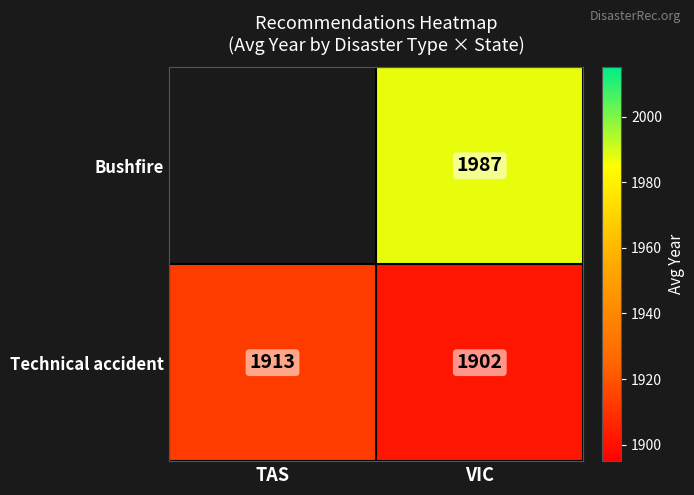

Is the value of Technical accident at TAS greater than the value of Bushfire at VIC?

No